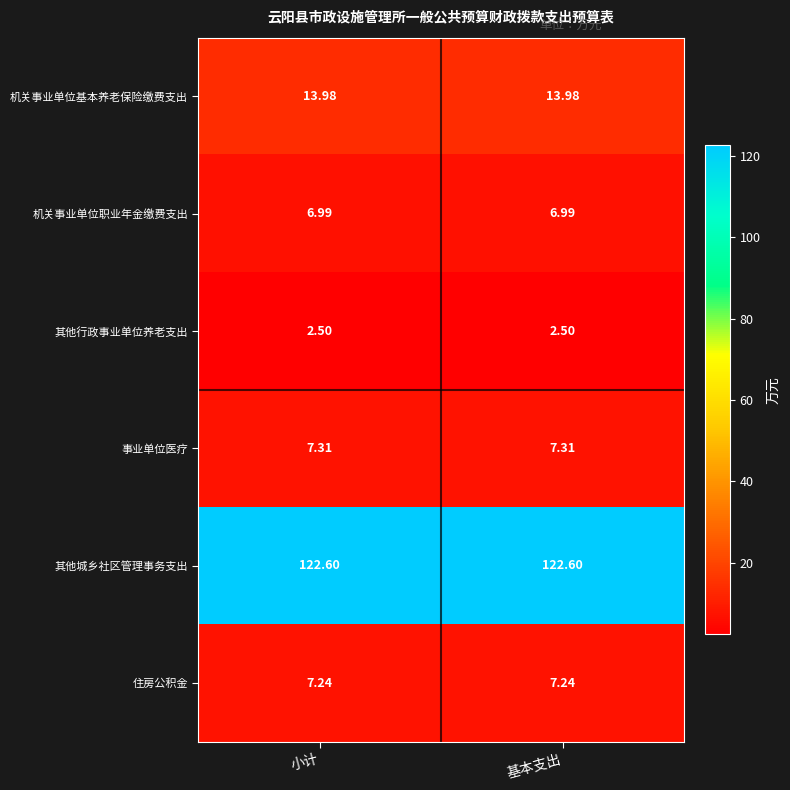

At 小计, list the series in order from smallest to largest.

其他行政事业单位养老支出, 机关事业单位职业年金缴费支出, 住房公积金, 事业单位医疗, 机关事业单位基本养老保险缴费支出, 其他城乡社区管理事务支出